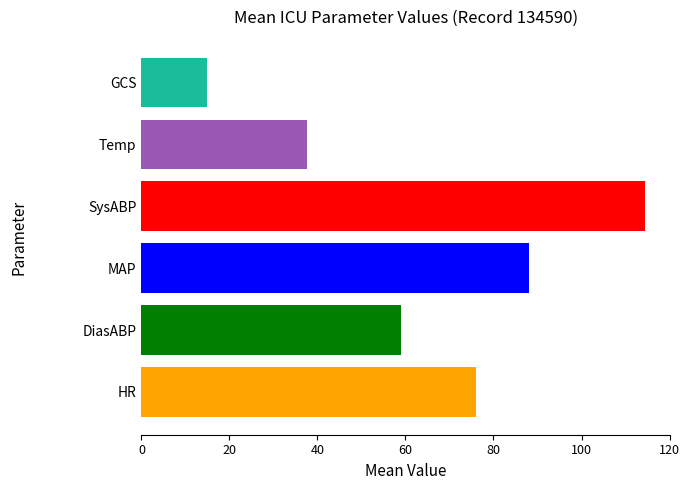

Where is the data nearest to the value 62?

DiasABP_03:46